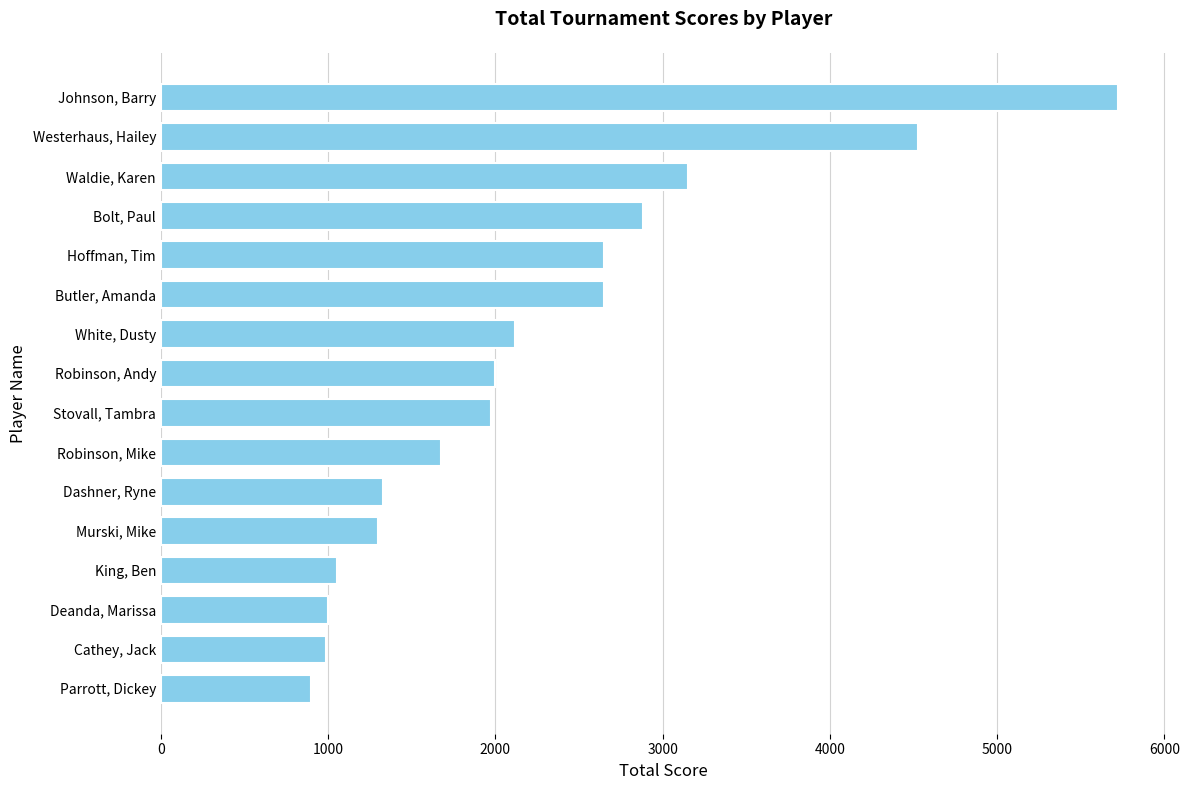

The chart shows a value of 2000 at Robinson, Andy. True or false?

True